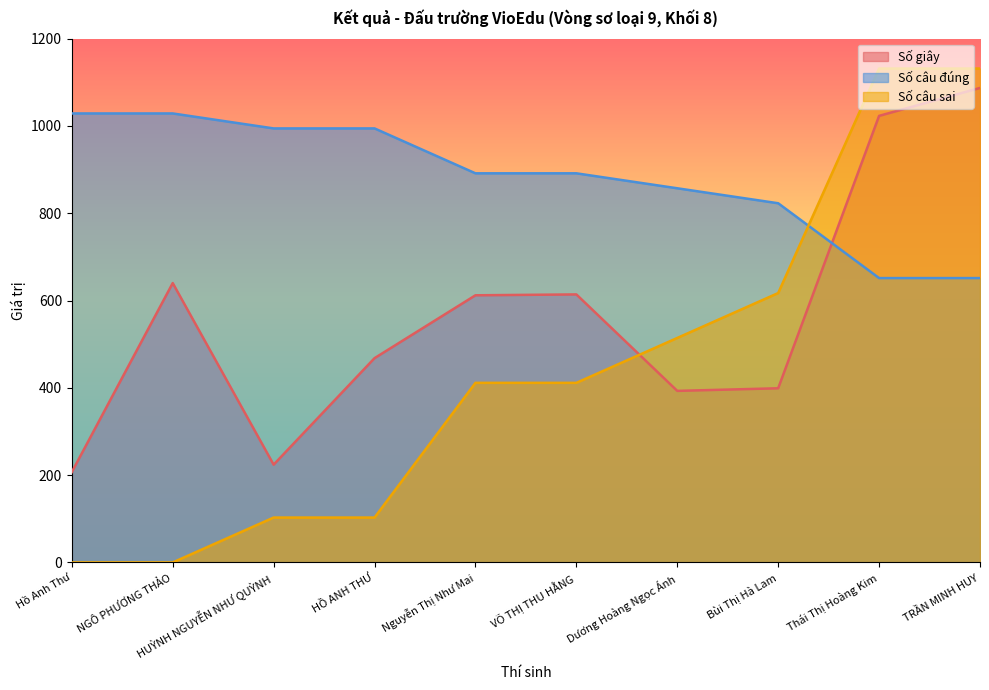

How many times do Số giây and Số câu đúng cross each other?

1